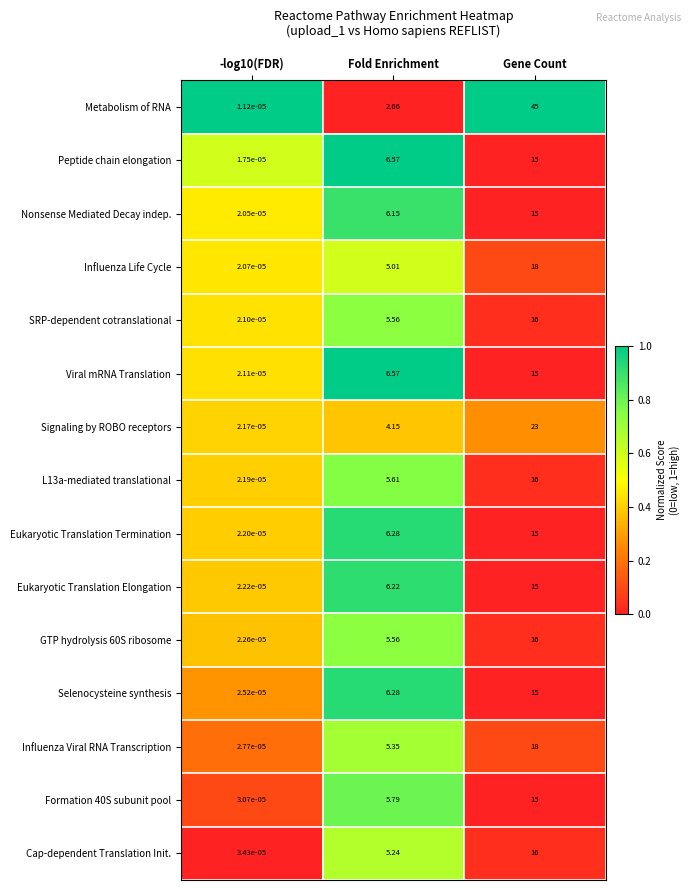

Is the value of Nonsense Mediated Decay indep. at Gene Count greater than the value of Selenocysteine synthesis at -log10(FDR)?

Yes